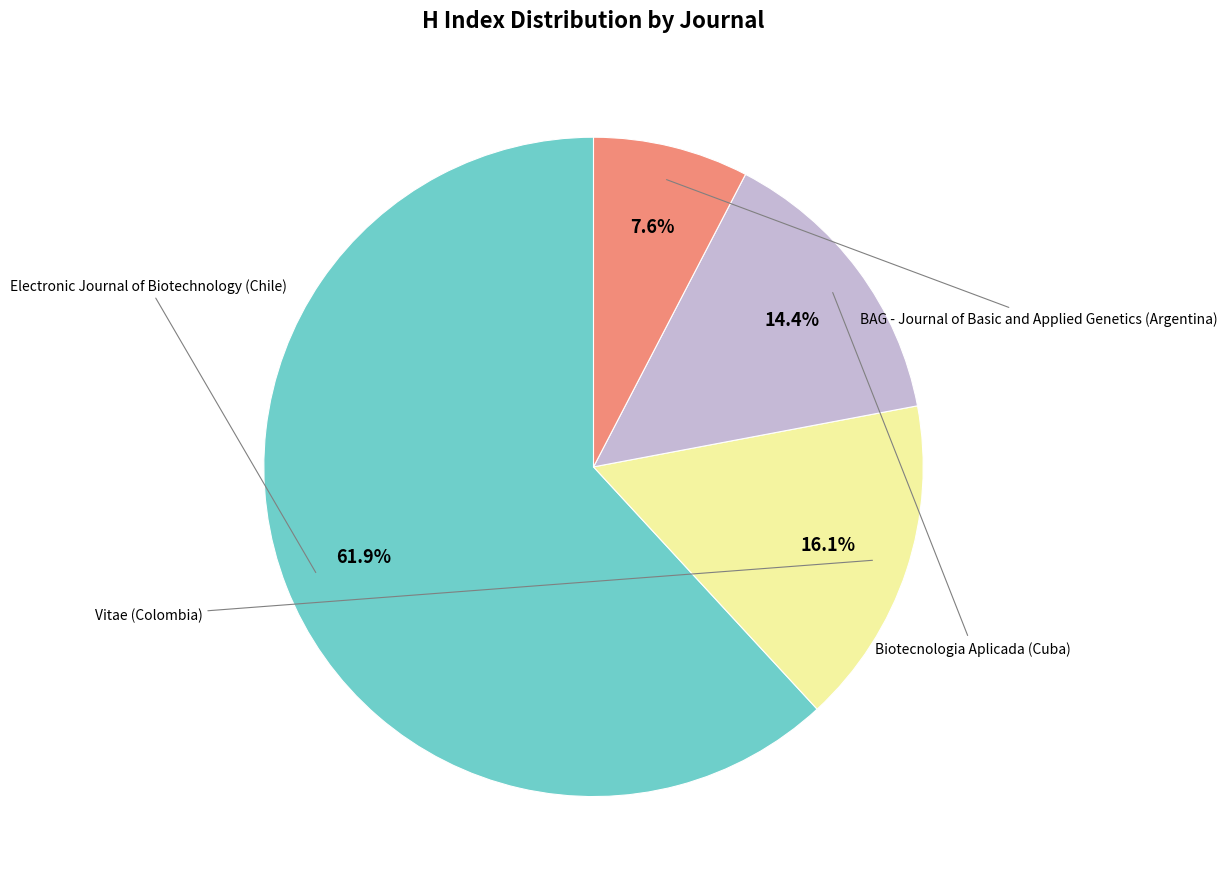

Count the number of slices in the pie.

4